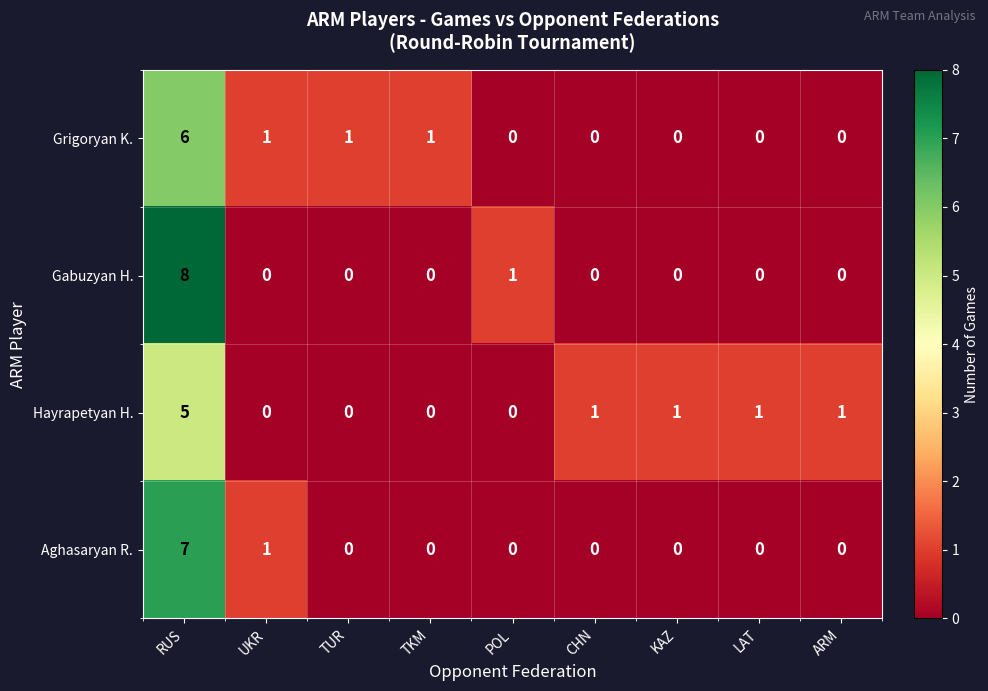

Which series has the widest spread of values?

Gabuzyan H.